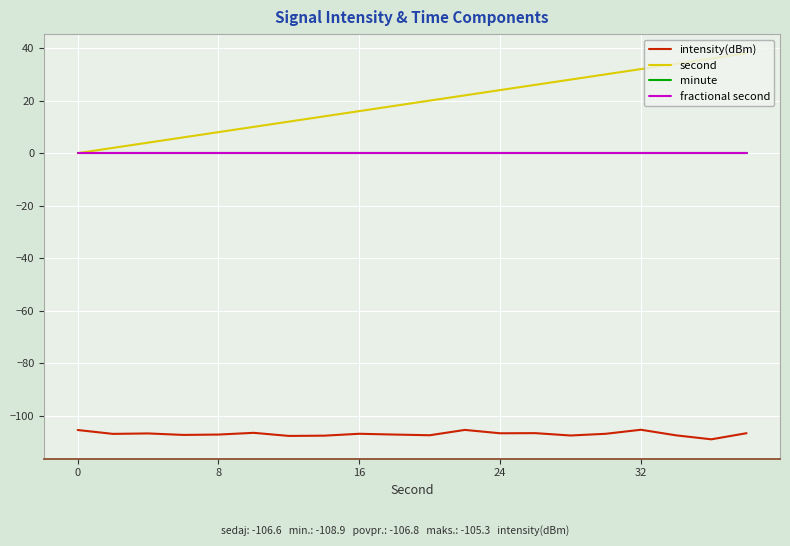

True or false: minute and intensity(dBm) cross at least once.

False